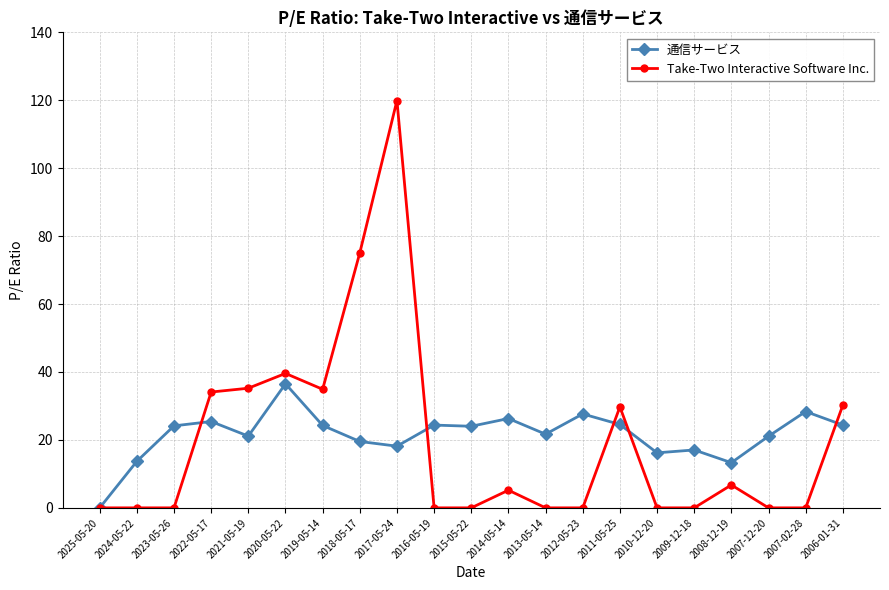

What are all the series names shown in the legend?

通信サービス, Take-Two Interactive Software Inc.